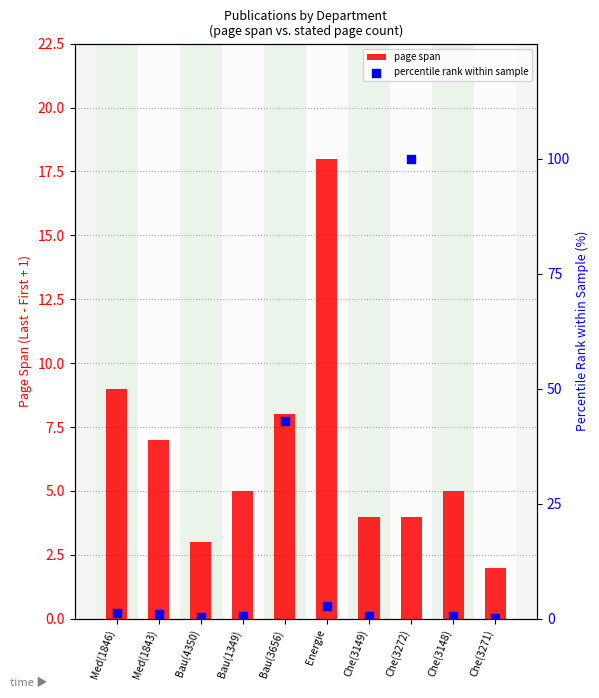

Which series contains the highest Y value?

percentile rank within sample